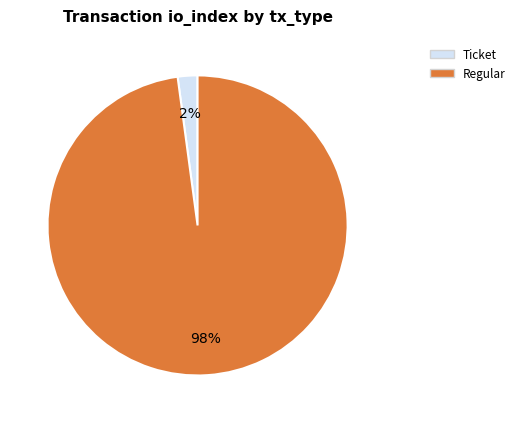

Is there any slice that represents more than half of the pie?

Yes